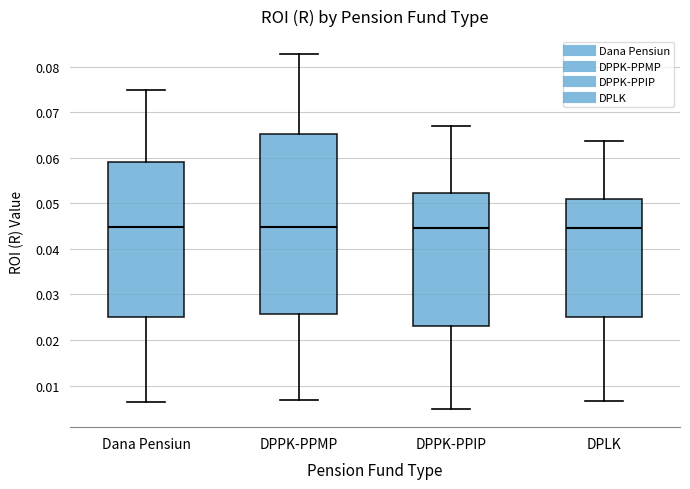

Reading left to right, transcribe this box plot: for each box, give where its median line is, the range the box spans, and where its two whiskers end, as read against the y-axis. The values are not printed on the chart, so give them approximately, as read against the axis.

Dana Pensiun: median 0.045, box 0.025 to 0.059, whiskers 0.006 to 0.075
DPPK-PPMP: median 0.045, box 0.026 to 0.065, whiskers 0.007 to 0.083
DPPK-PPIP: median 0.045, box 0.023 to 0.052, whiskers 0.005 to 0.067
DPLK: median 0.045, box 0.025 to 0.051, whiskers 0.007 to 0.064